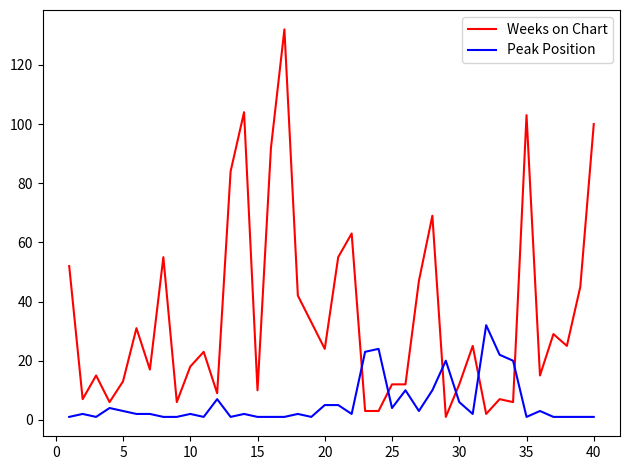

Which series has the largest total across all categories?

Weeks on Chart